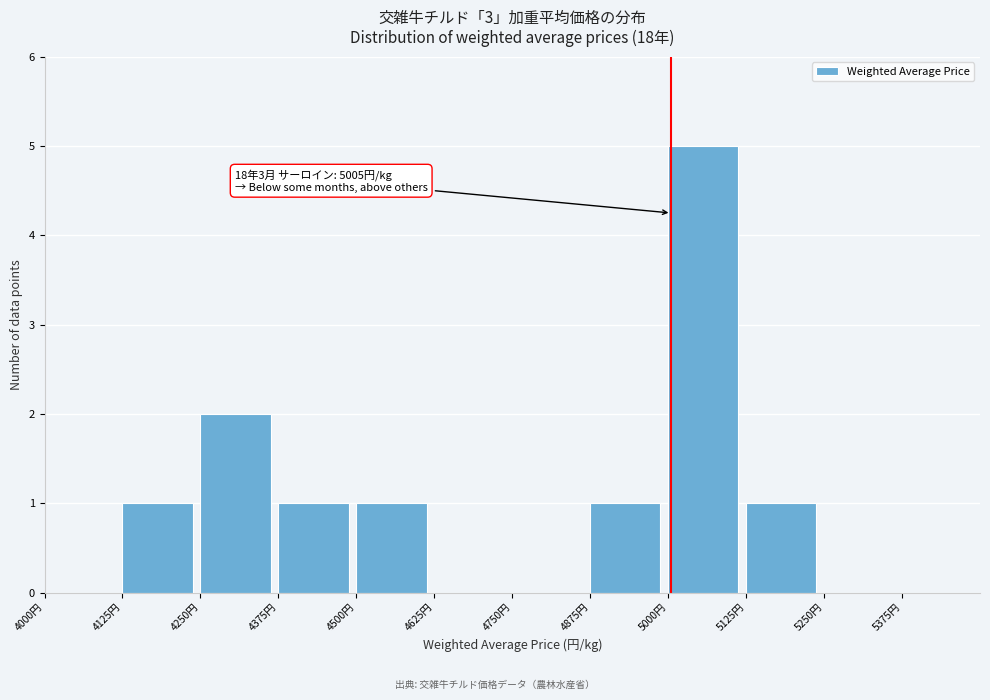

Over which range of the x-axis is the bar tallest?

5000 to 5125